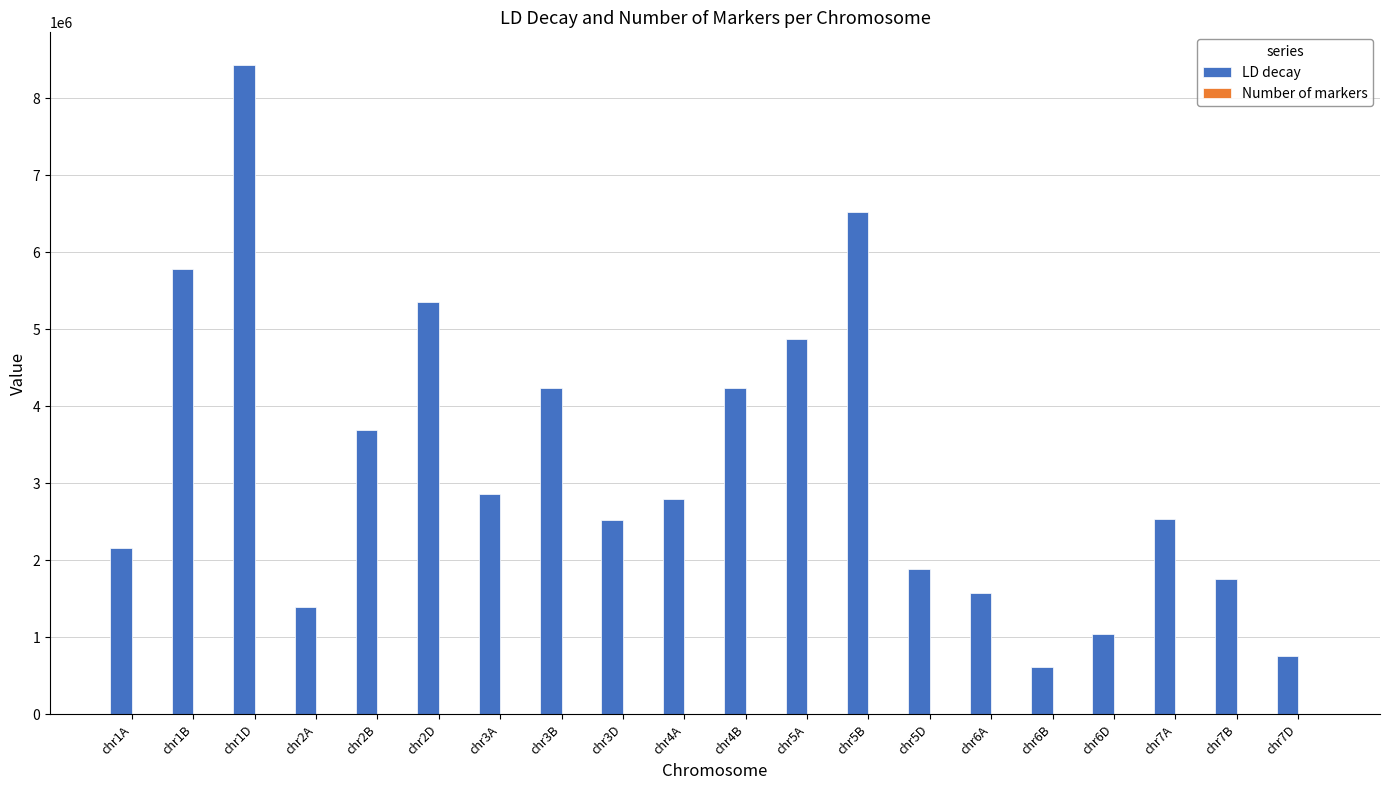

The value of LD decay at chr3A is 4747601.5. True or false?

False